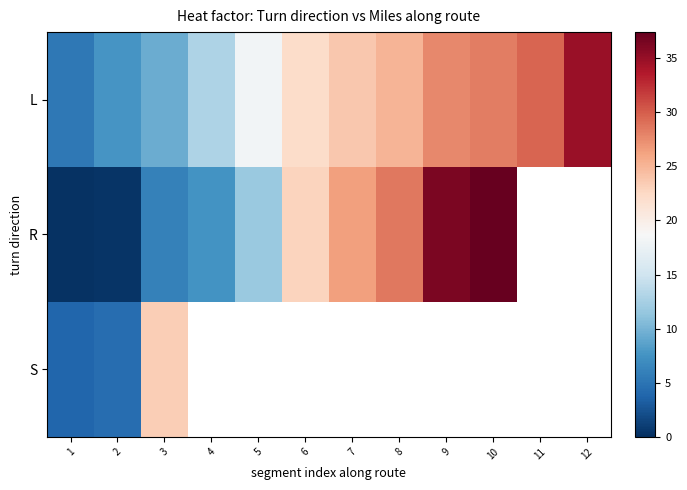

Which series changed the most between 2 and 11?

L